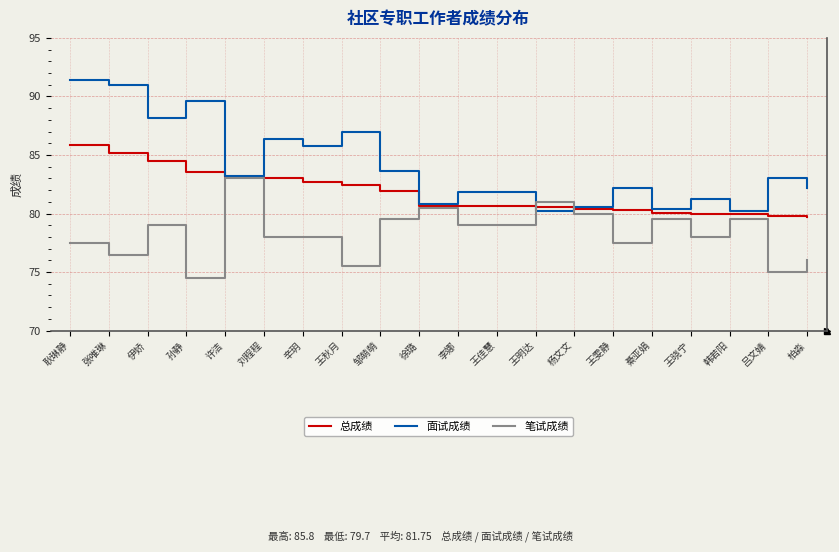

The 笔试成绩 series shows 118.8 at 徐璐. True or false?

False